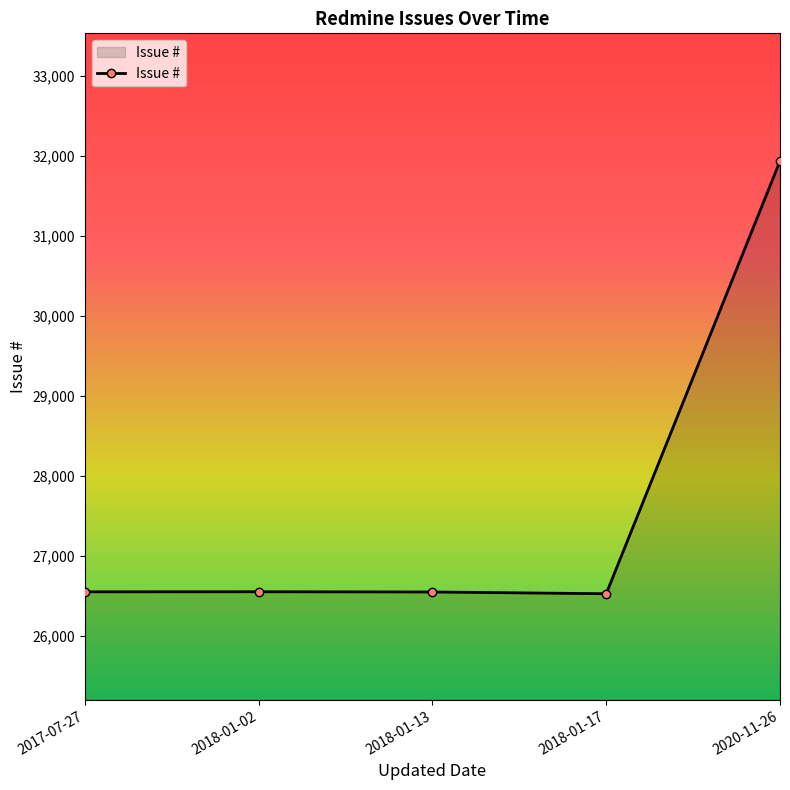

How many points are higher than both their immediate neighbors (excluding endpoints)?

1